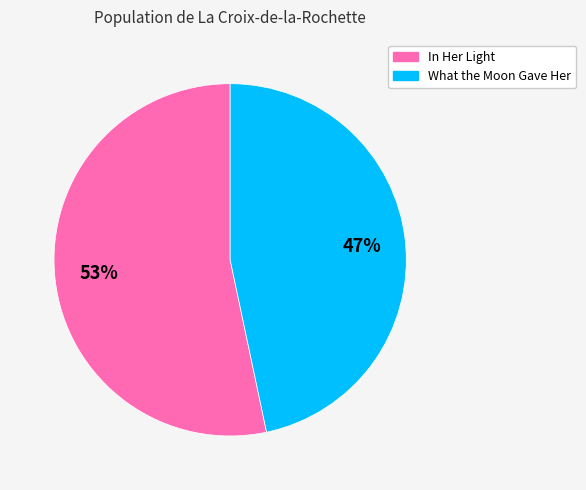

Between What the Moon Gave Her and In Her Light, which is larger?

In Her Light